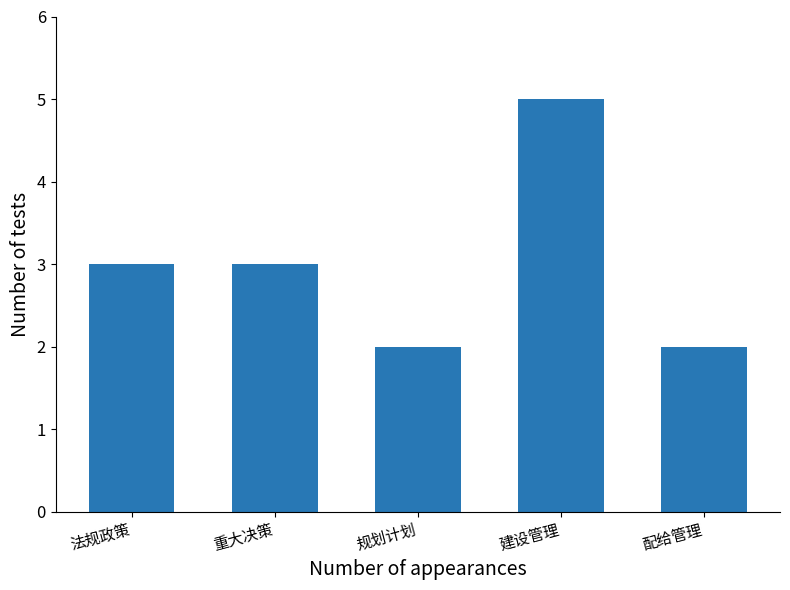

What is the maximum value shown in the chart?

5